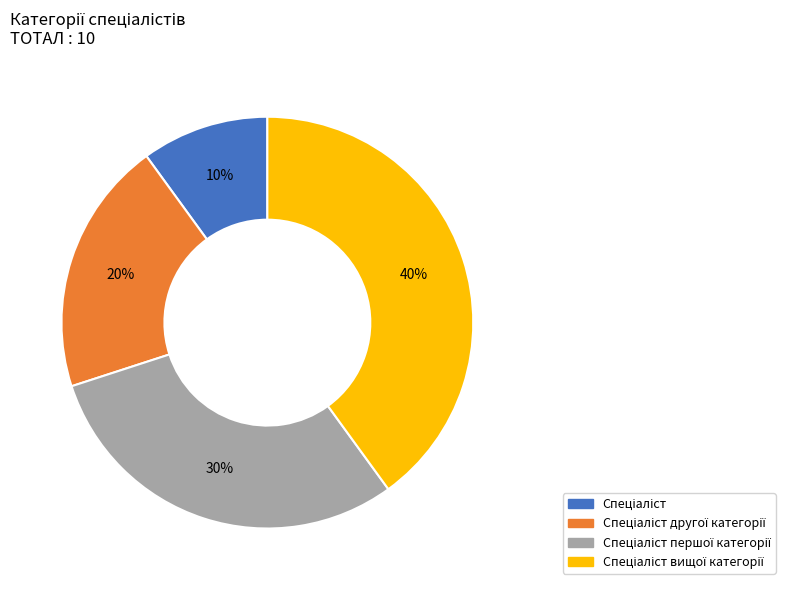

Is there a majority slice in this chart?

No